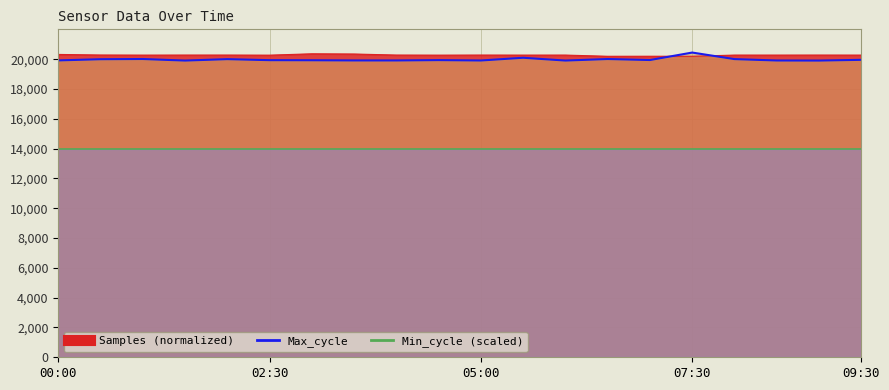

What is the label of the 8th point from the right?

06:00